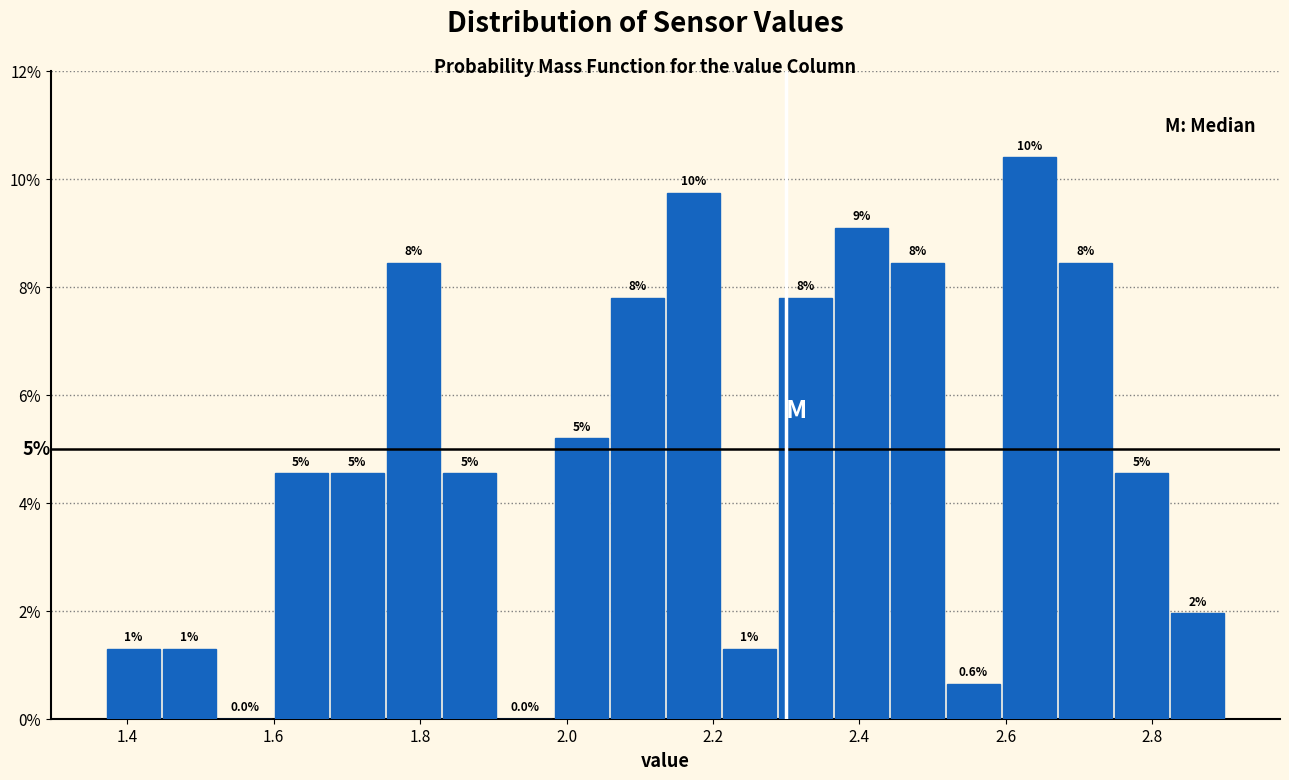

Around what value on the x-axis is the tallest bar? Give the approximate position of its centre, as read against the axis.

2.64